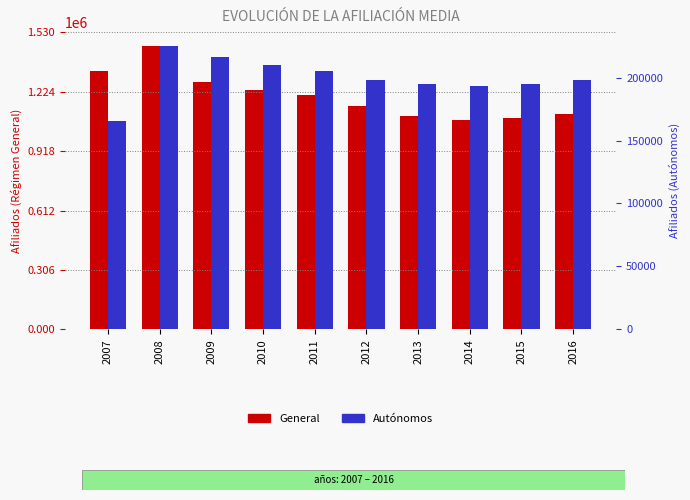

How many data points in Autónomos are less than 198000?

4